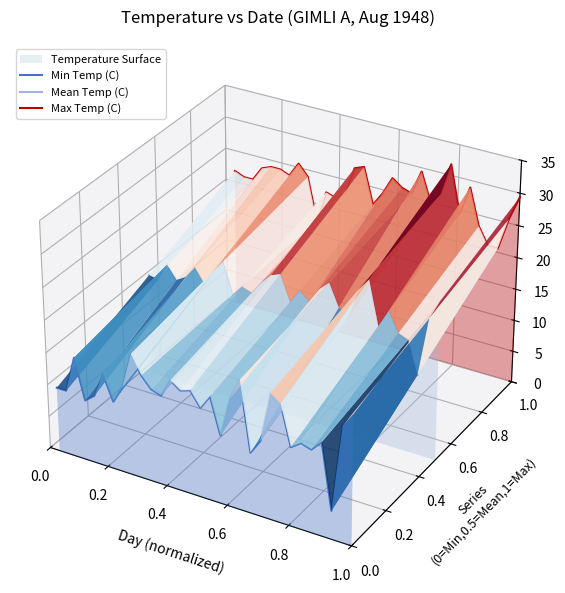

Is the value of Min Temp (C) at 0.2 greater than the value of Max Temp (C) at 19?

No